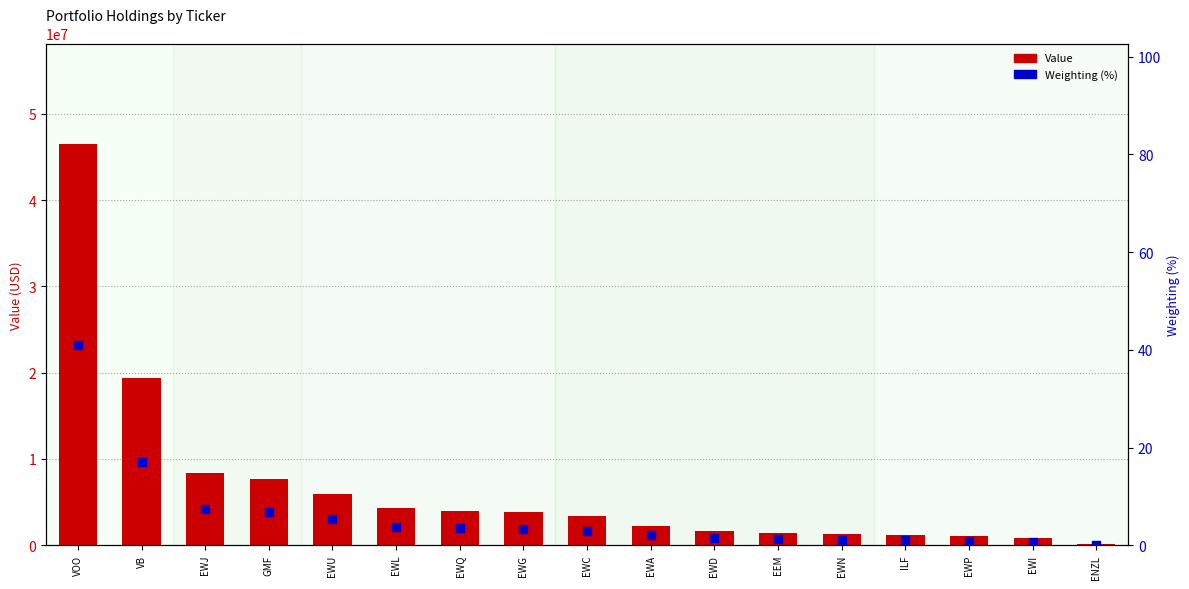

What is the total value across all series at ILF?

1177001.0